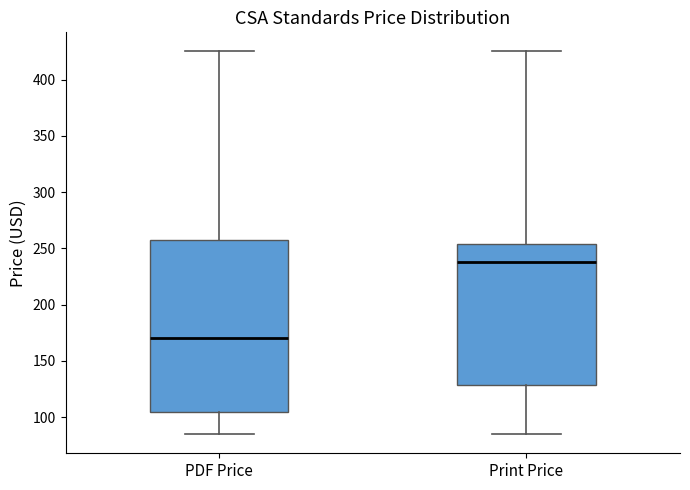

Which box has the lowest median line?

PDF Price